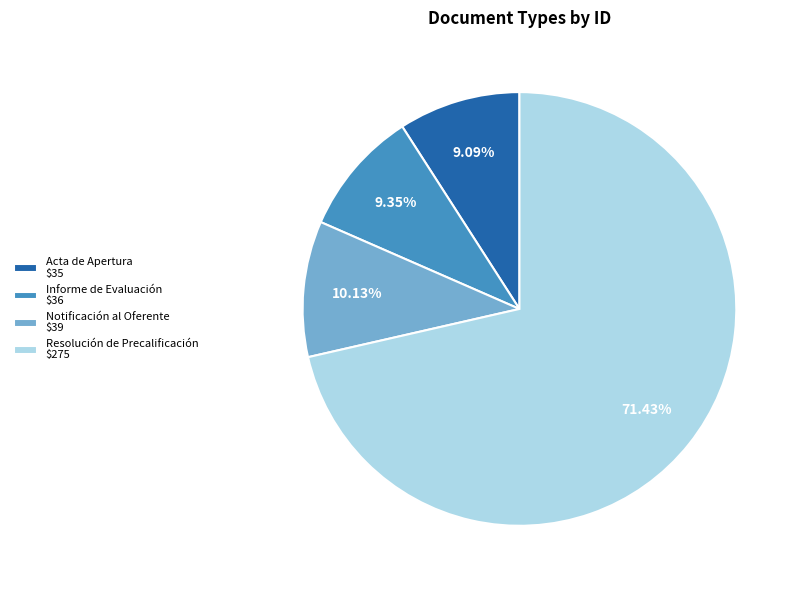

Is Acta de Apertura $35 the majority of the pie?

No